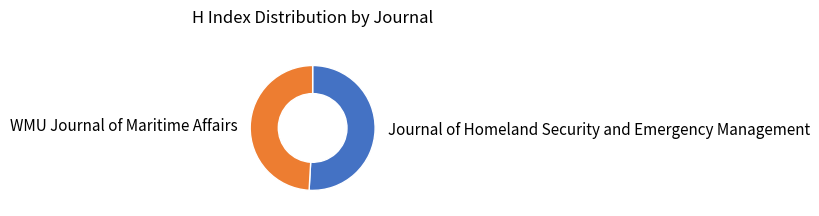

True or false: Journal of Homeland Security and Emergency Management accounts for 41% of the total.

False